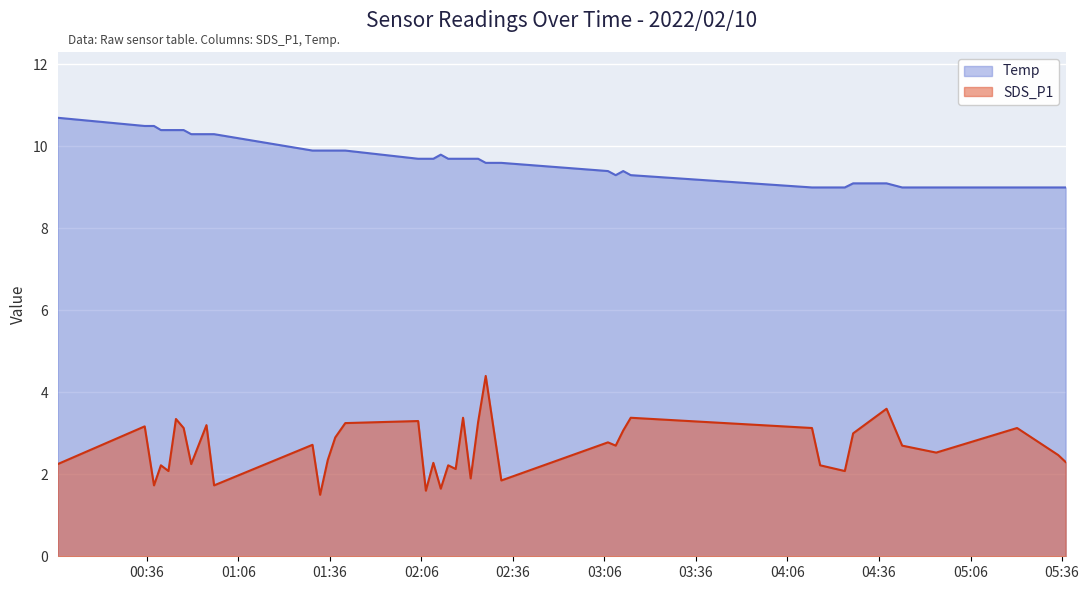

What is the difference between the second highest and second lowest values in the SDS_P1 series?

2.0